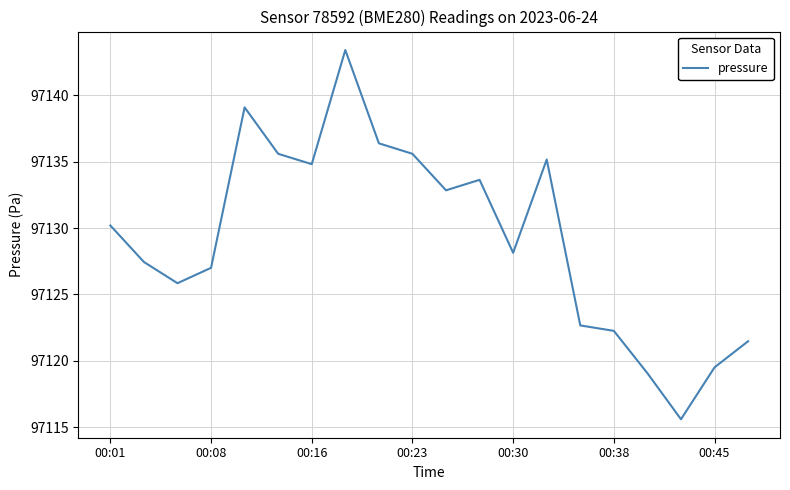

What is the minimum value shown in the chart?

97115.6